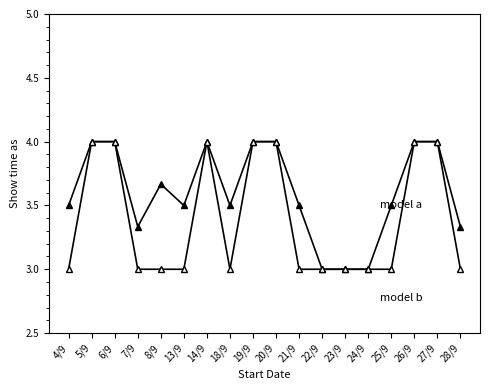

How many distinct data groups are displayed?

2